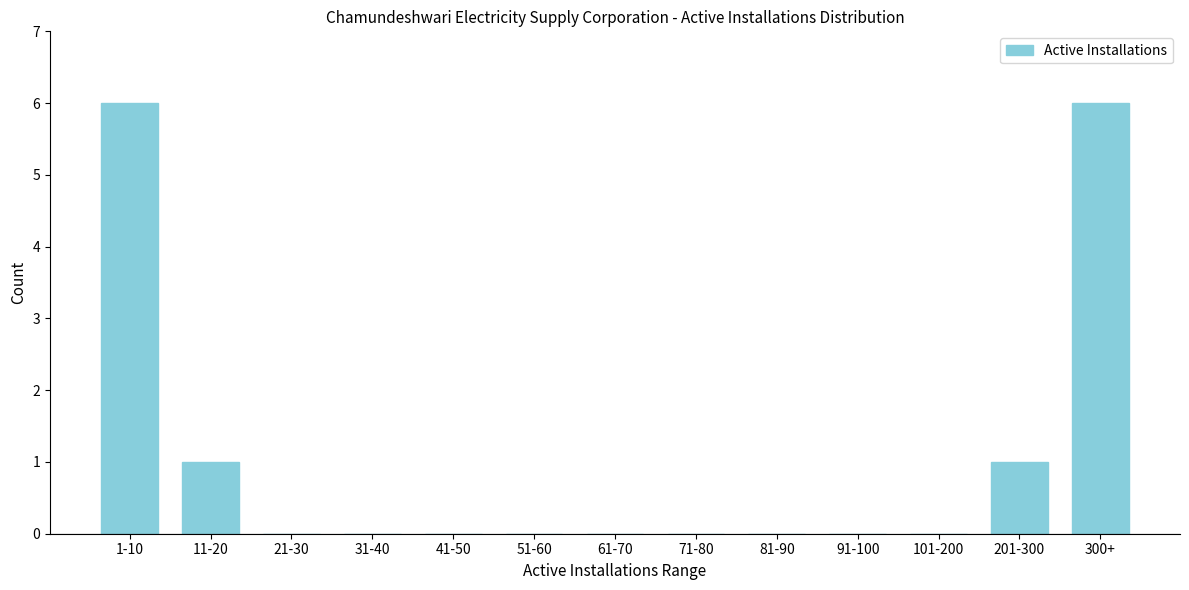

Reading left to right, what are all the values shown in this chart?

1-10=6	11-20=1	21-30=0	31-40=0	41-50=0	51-60=0	61-70=0	71-80=0	81-90=0	91-100=0	101-200=0	201-300=1	300+=6